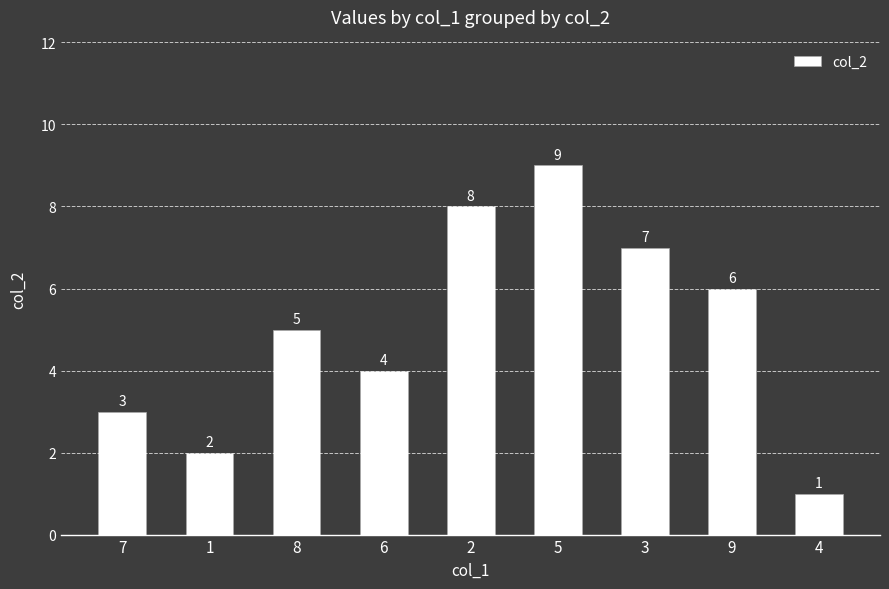

Reading left to right, list all the values displayed in this chart.

7=3	1=2	8=5	6=4	2=8	5=9	3=7	9=6	4=1